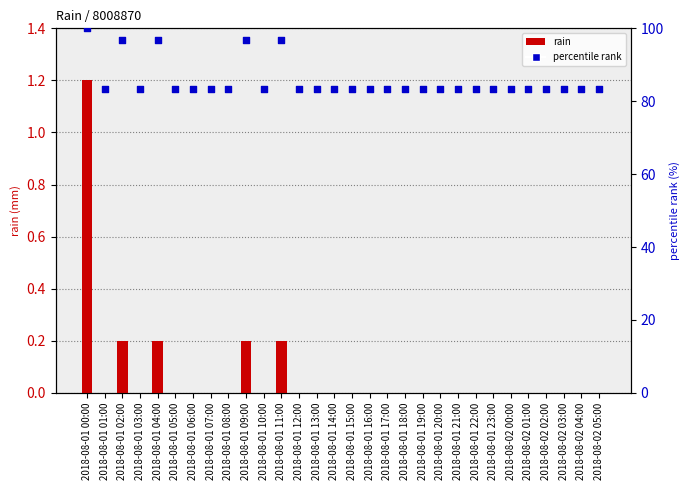

Which series reaches the minimum Y coordinate?

rain